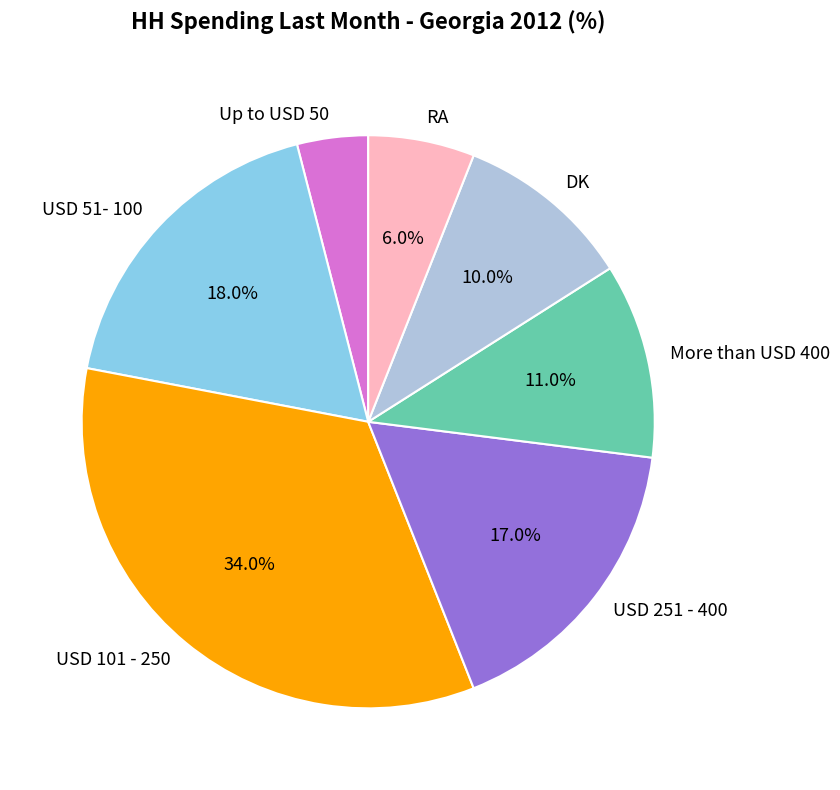

Does USD 51- 100 account for over 50% of the chart?

No